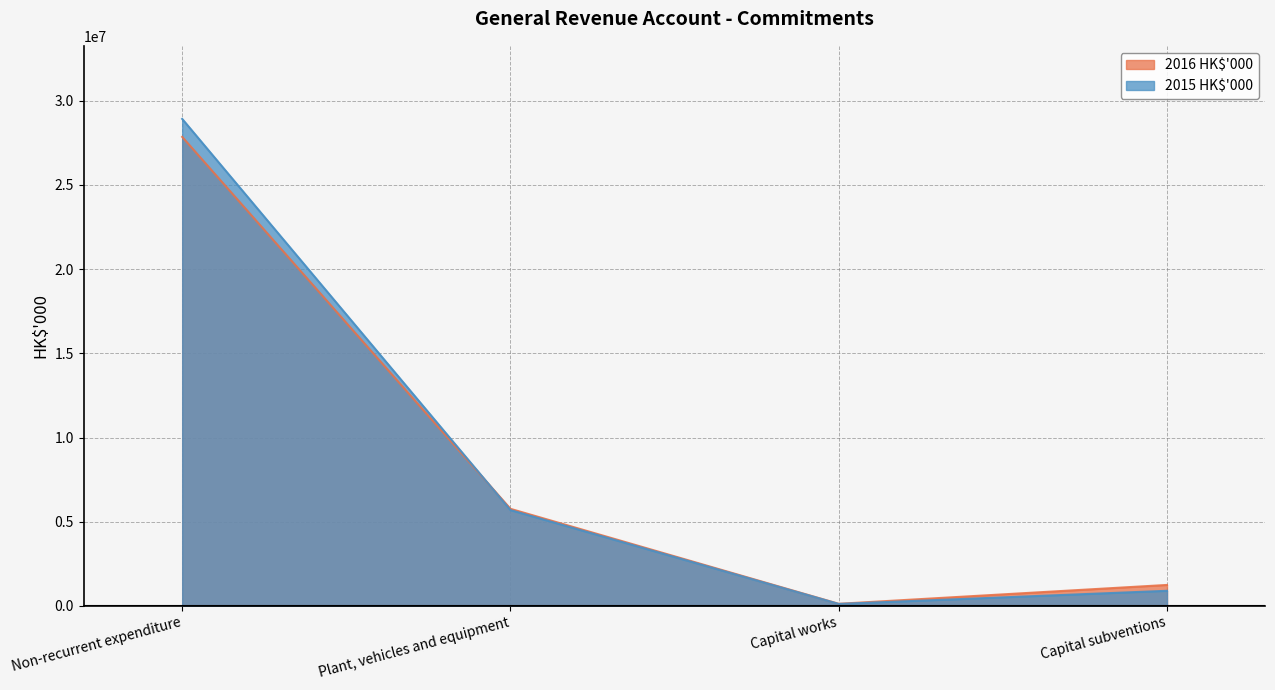

The value of 2015 HK$'000 at Non-recurrent expenditure is 28924907. True or false?

True